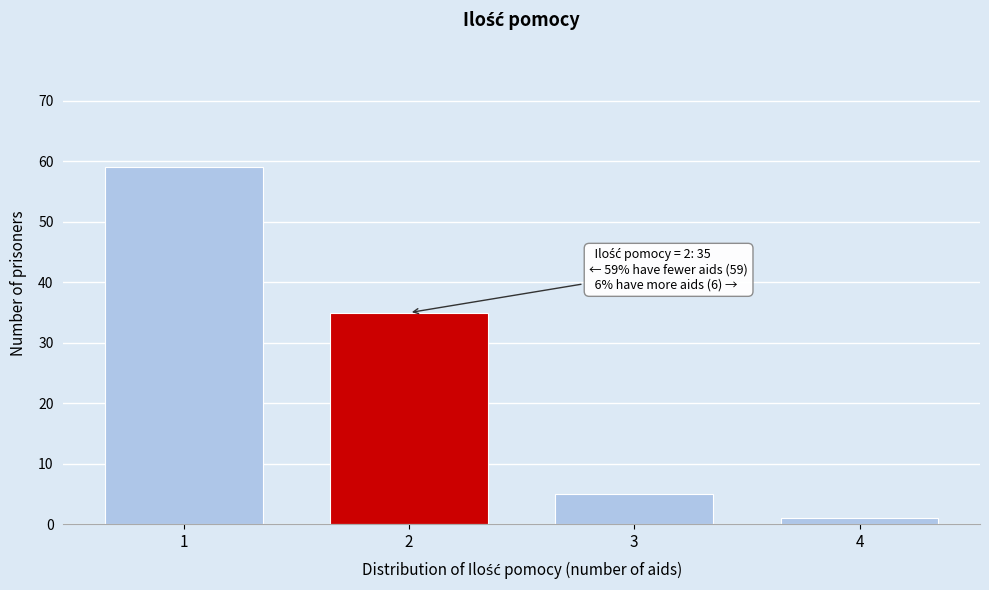

Reading left to right, what are all the values shown in this chart?

1=59	2=35	3=5	4=1